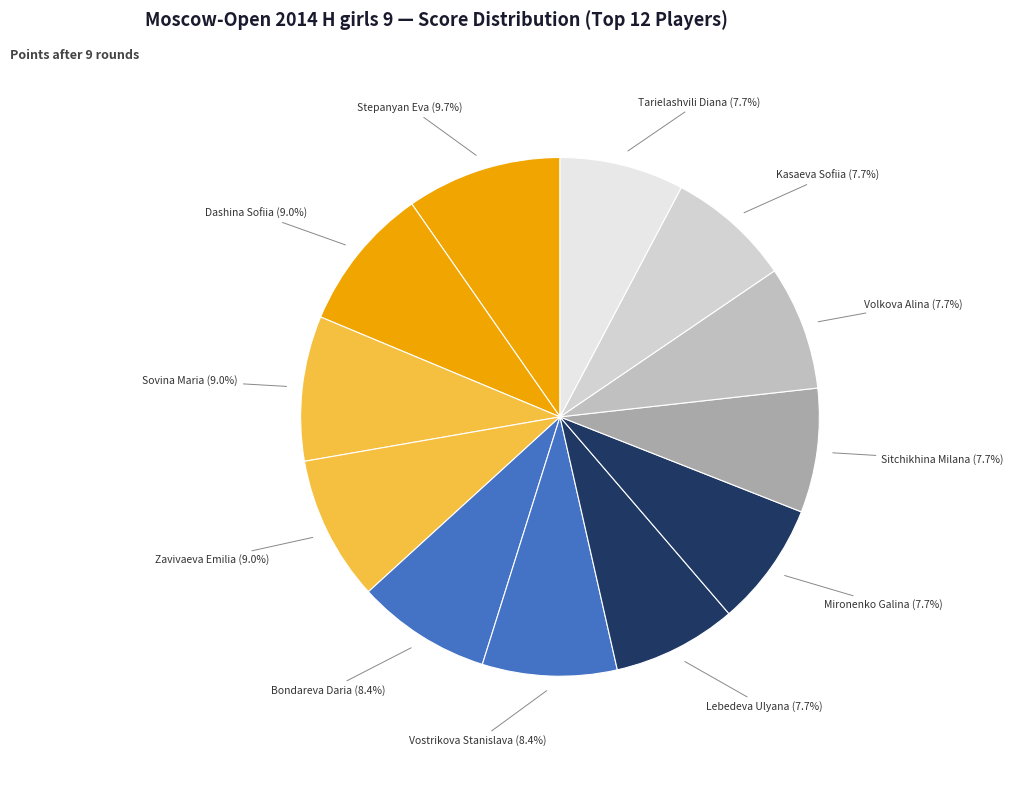

How many slices are in this pie chart?

12